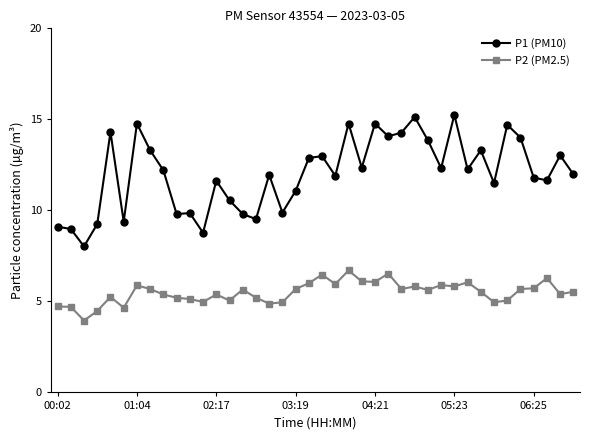

What is the minimum value for P2 (PM2.5)?

4.0